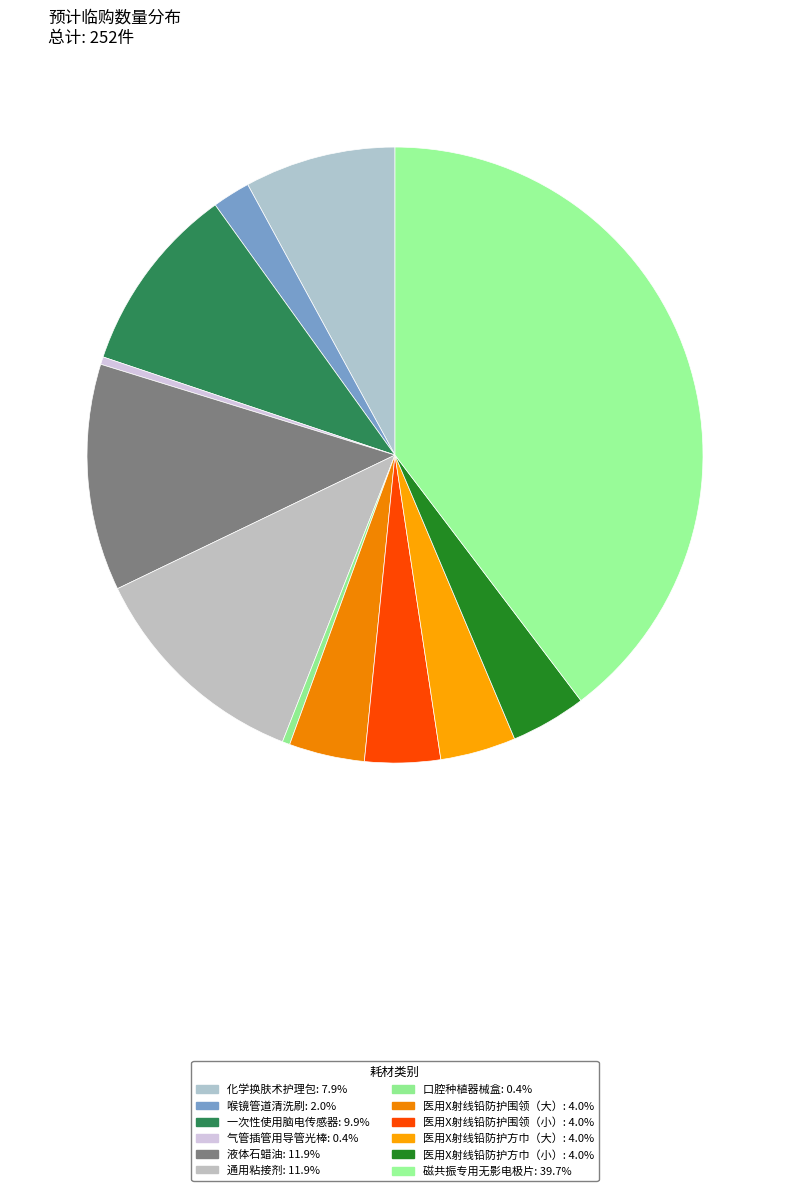

Between 医用X射线铅防护围领（大） and 口腔种植器械盒, which is larger?

医用X射线铅防护围领（大）